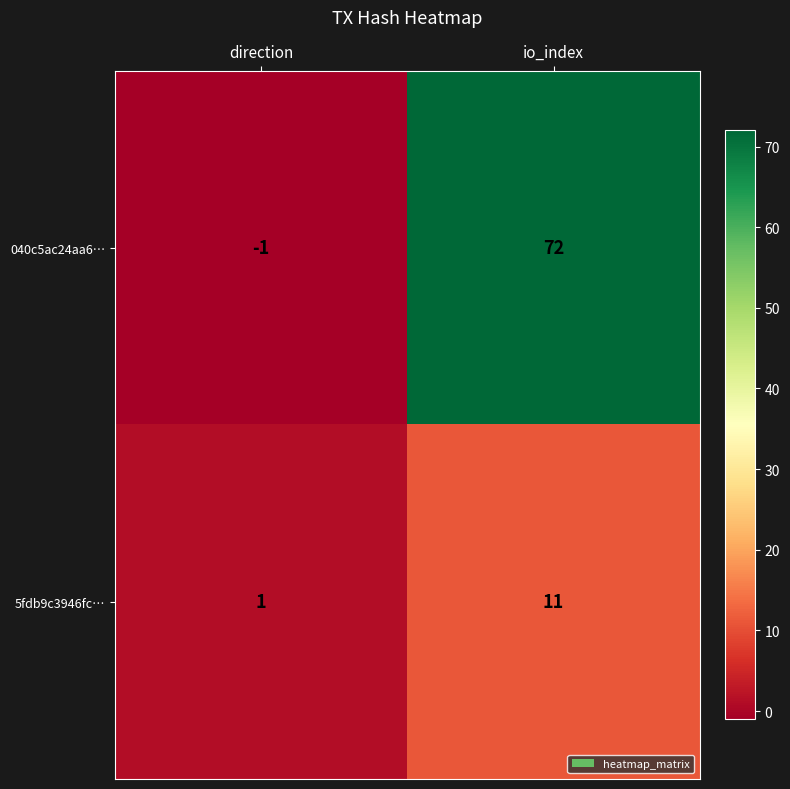

True or false: 040c5ac24aa6… has a value of -1 at direction.

True